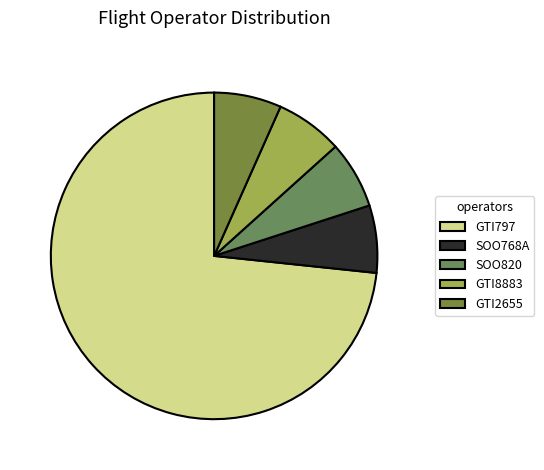

Is GTI797 the majority of the pie?

Yes